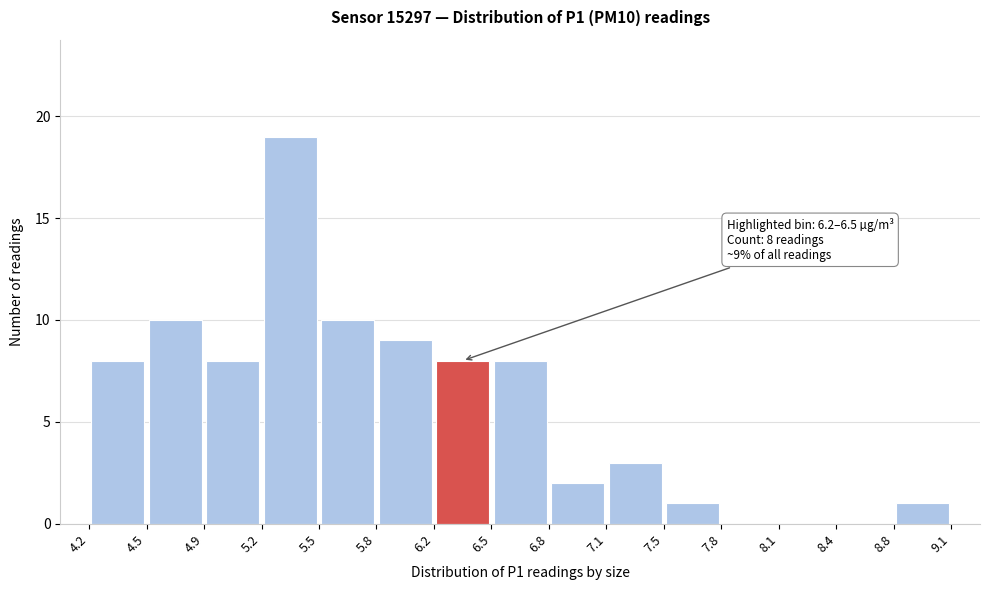

Which range on the x-axis has the tallest bar?

5.2 to 5.5